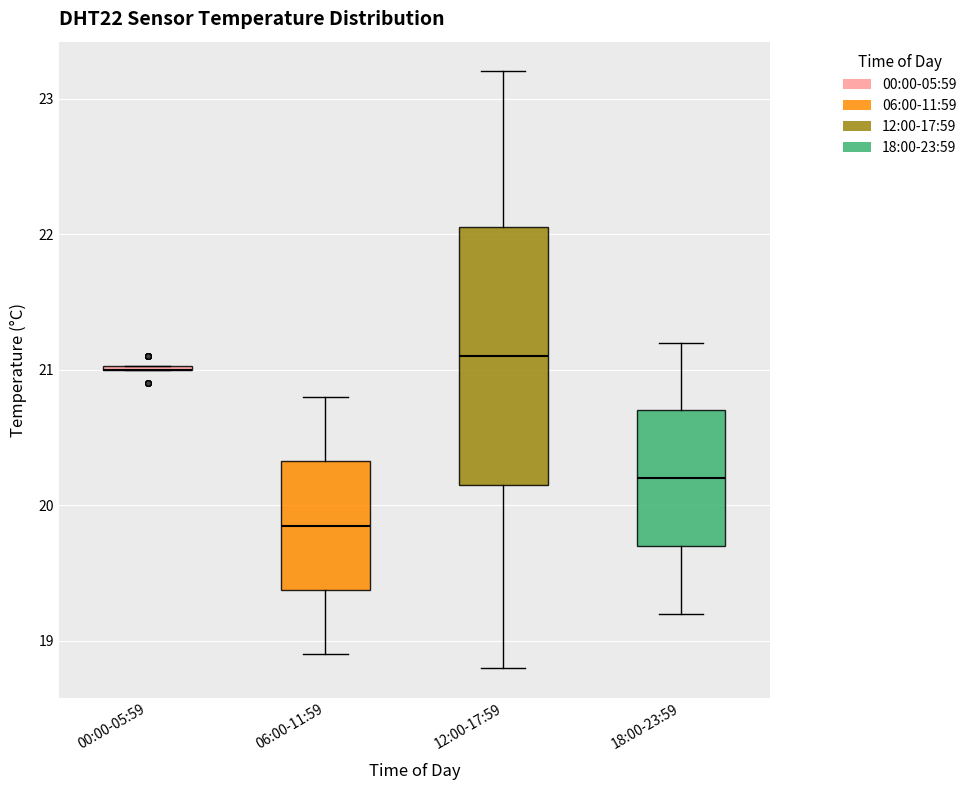

Where does the median line of the box for 06:00-11:59 sit on the y-axis? The values are not printed on the chart, so give them approximately, as read against the axis.

19.9